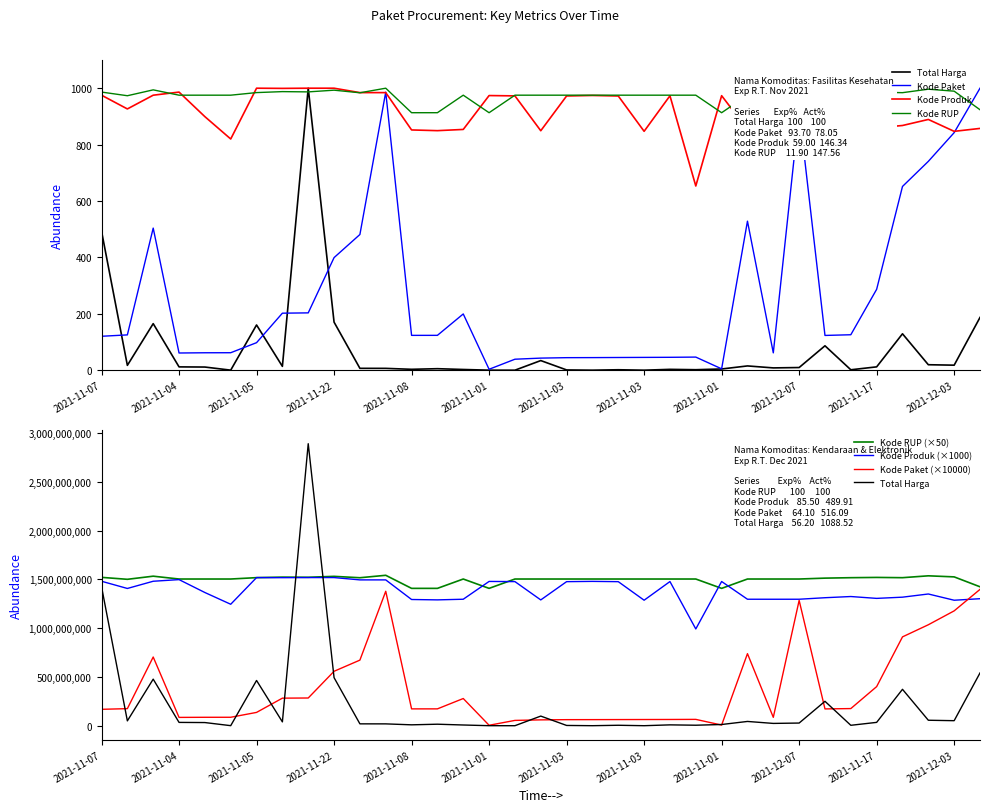

What is the value of the Kode Produk point at the 19th from the left?

1477921000.0